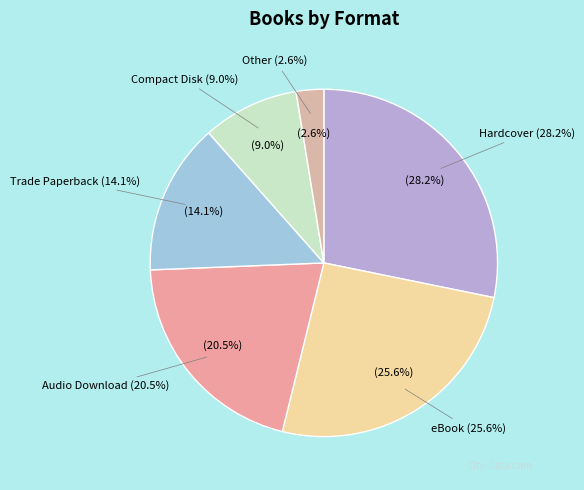

Which category has the smallest portion of the pie?

Other